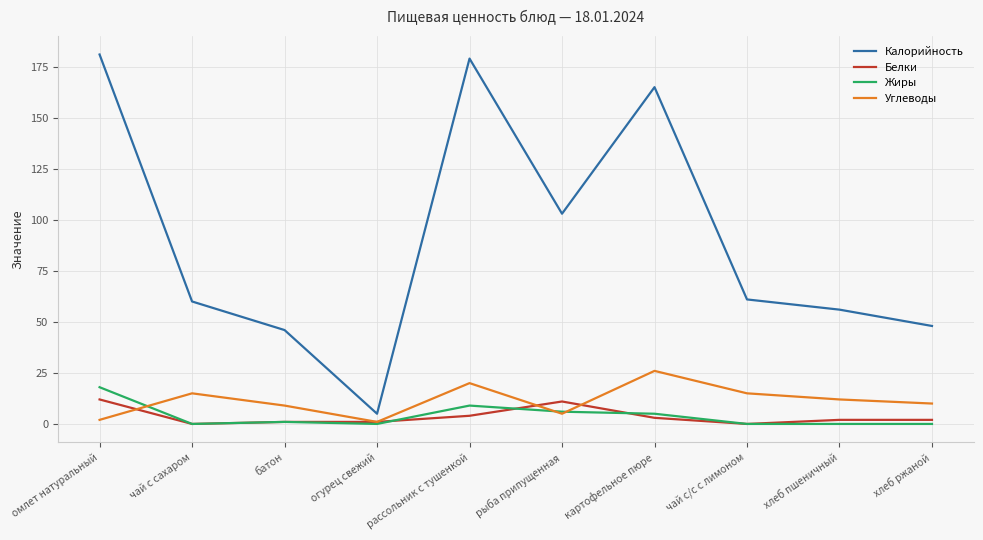

Does the chart display data point markers on the line(s)?

No